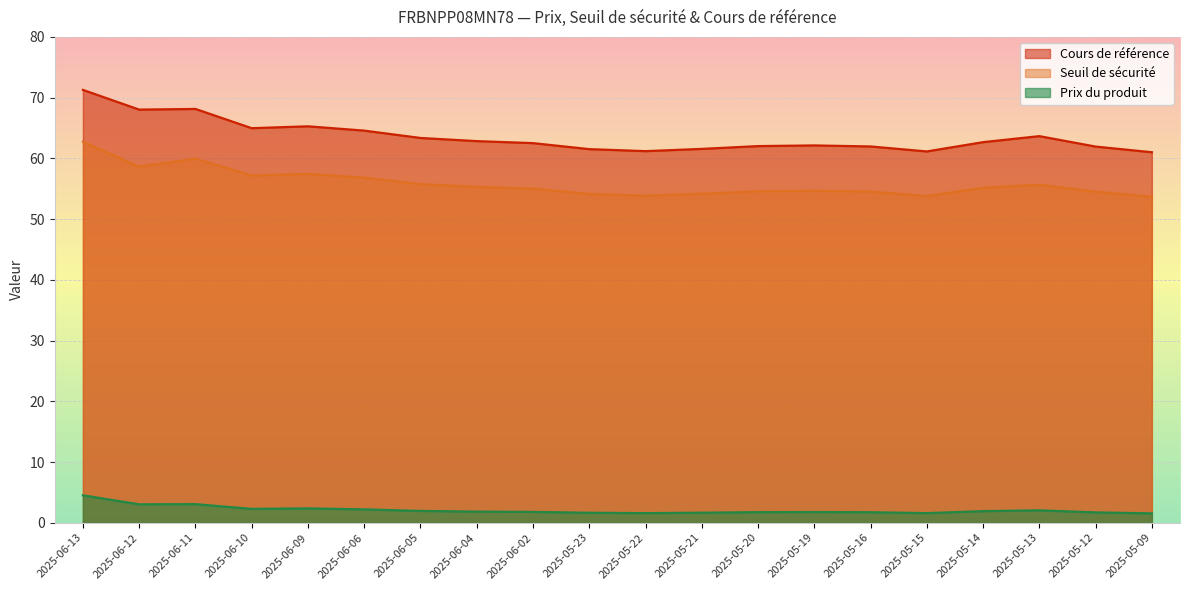

What is the label of the 16th point from the left?

2025-05-15